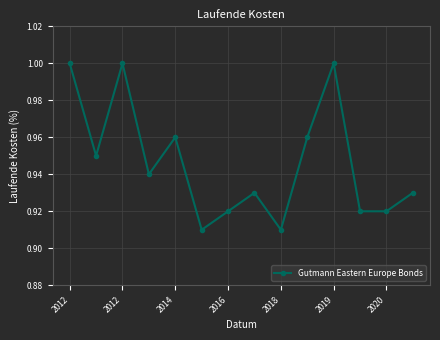

How many interior local peaks (higher than both neighbors) does the data have?

4